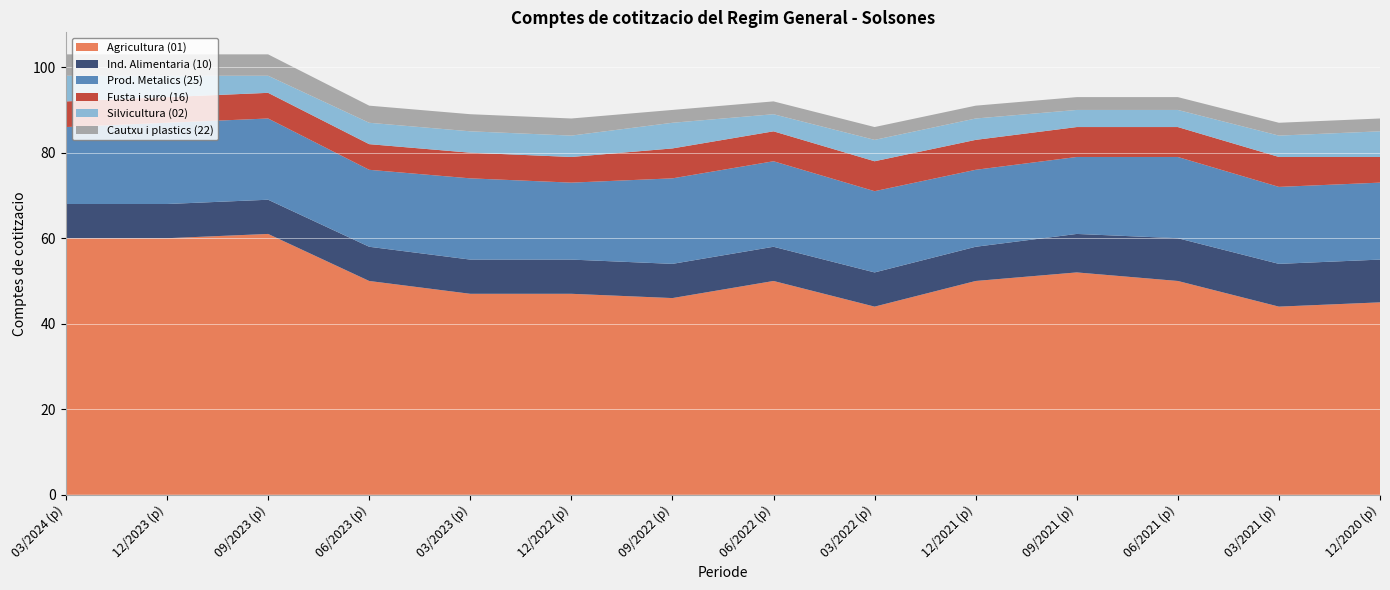

Reading left to right, what are all the values shown in this chart?

Agricultura (01): 60	60	61	50	47	47	46	50	44	50	52	50	44	45
Ind. Alimentaria (10): 8	8	8	8	8	8	8	8	8	8	9	10	10	10
Prod. Metalics (25): 18	19	19	18	19	18	20	20	19	18	18	19	18	18
Fusta i suro (16): 6	6	6	6	6	6	7	7	7	7	7	7	7	6
Silvicultura (02): 6	5	4	5	5	5	6	4	5	5	4	4	5	6
Cautxu i plastics (22): 5	5	5	4	4	4	3	3	3	3	3	3	3	3